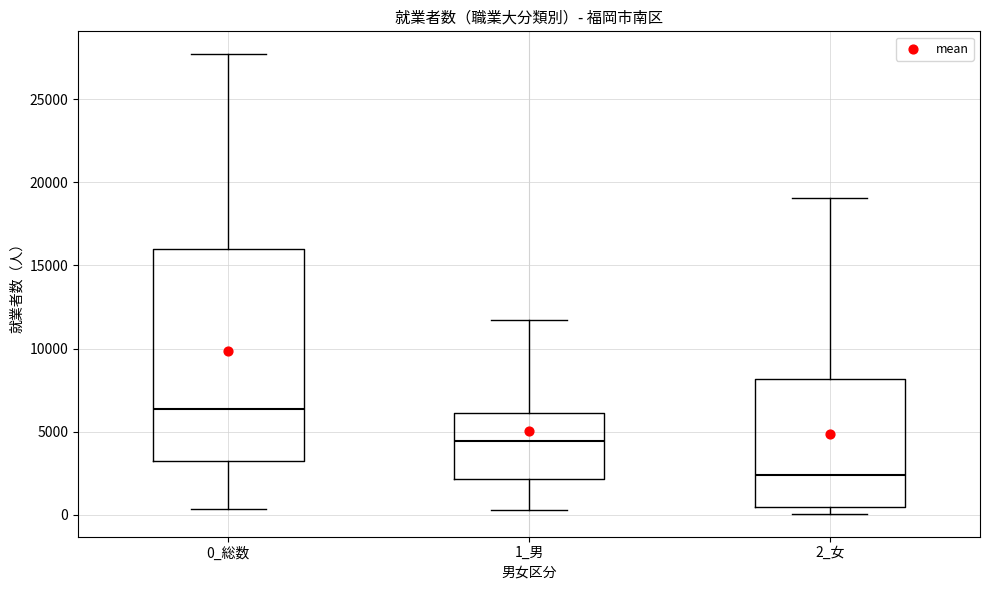

Reading left to right, read every box against the y-axis: the position of its median line, the range the box covers, and the ends of its whiskers. The values are not printed on the chart, so give them approximately, as read against the axis.

0_総数: median 6500, box 3000 to 16000, whiskers 500 to 27500
1_男: median 4500, box 2000 to 6000, whiskers 500 to 11500
2_女: median 2500, box 500 to 8000, whiskers 0 to 19000